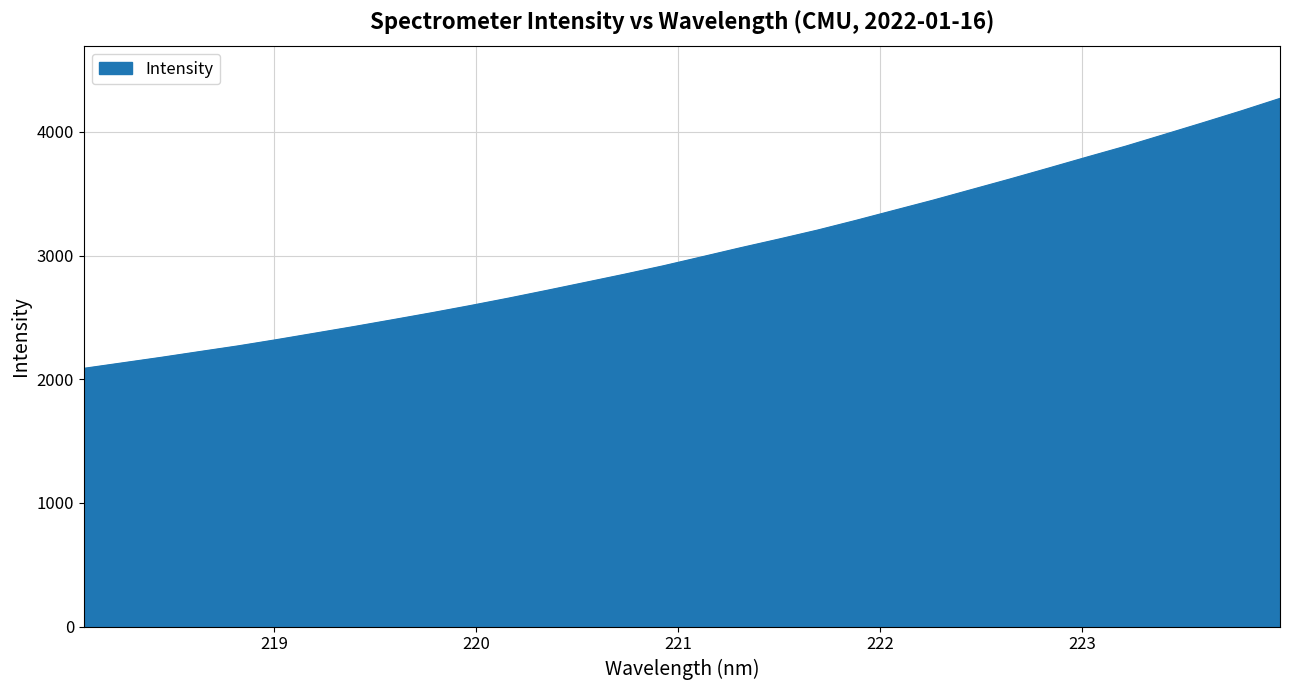

Does the chart display data point markers on the line(s)?

No